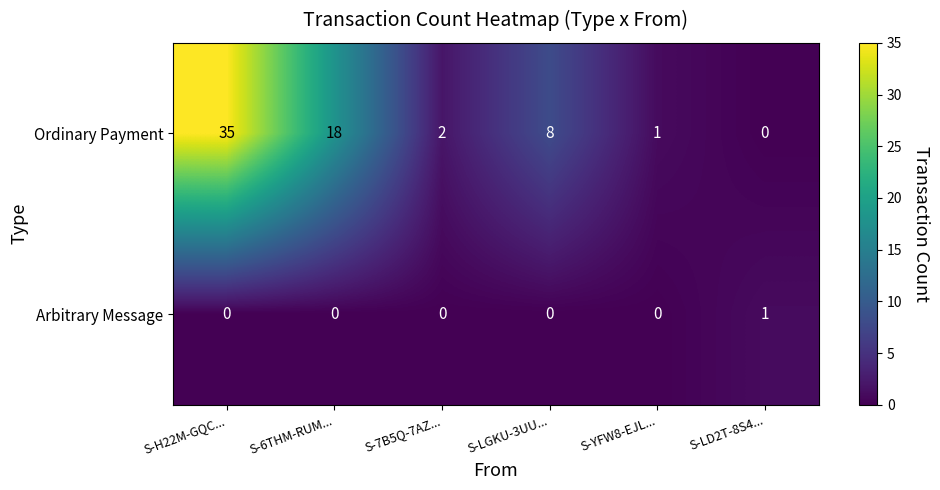

At which label does Ordinary Payment reach its peak?

S-H22M-GQC...